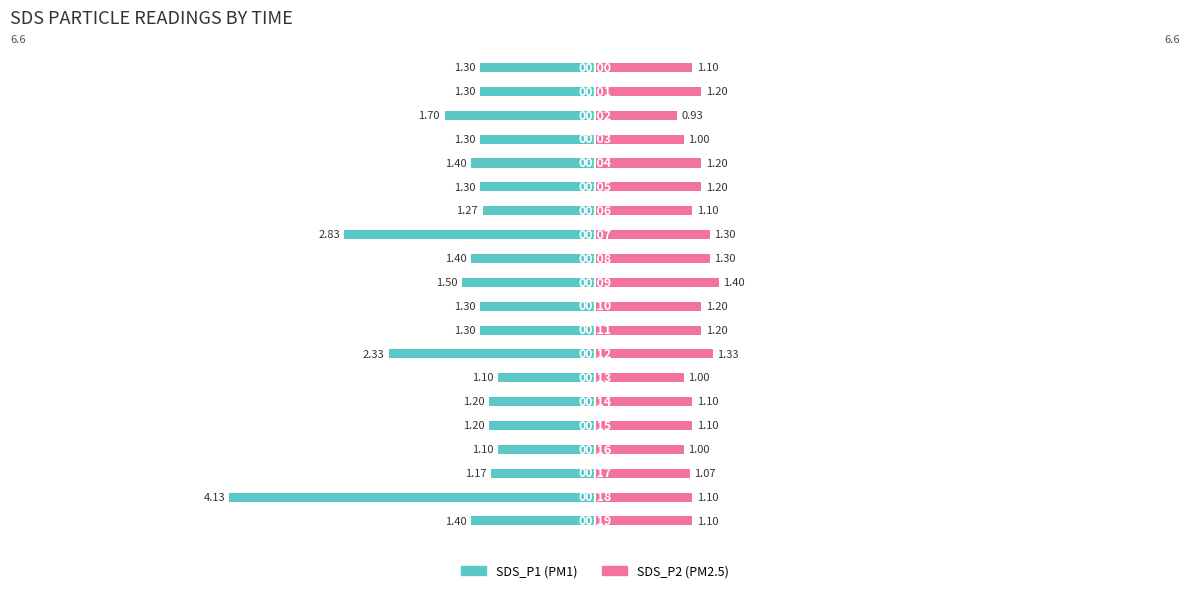

What is the average value of the SDS_P2 series?

1.1